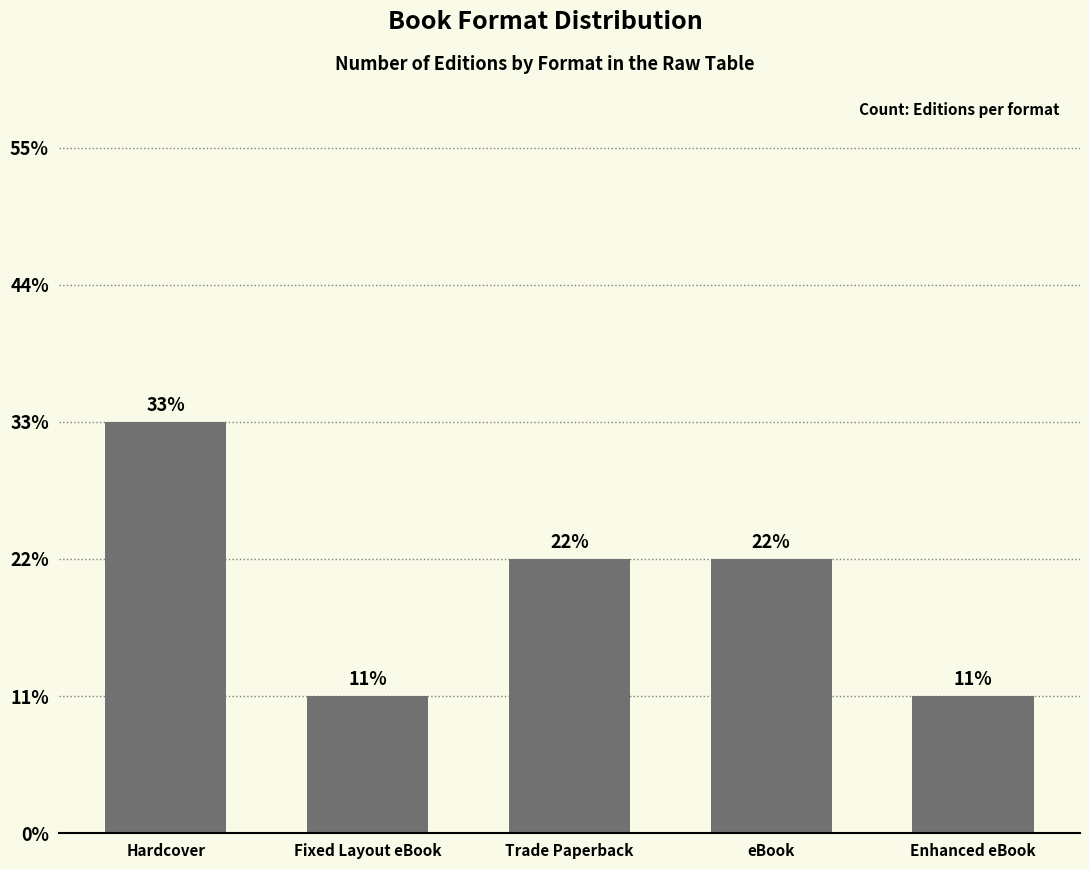

Where is the data nearest to the value 2?

Trade Paperback